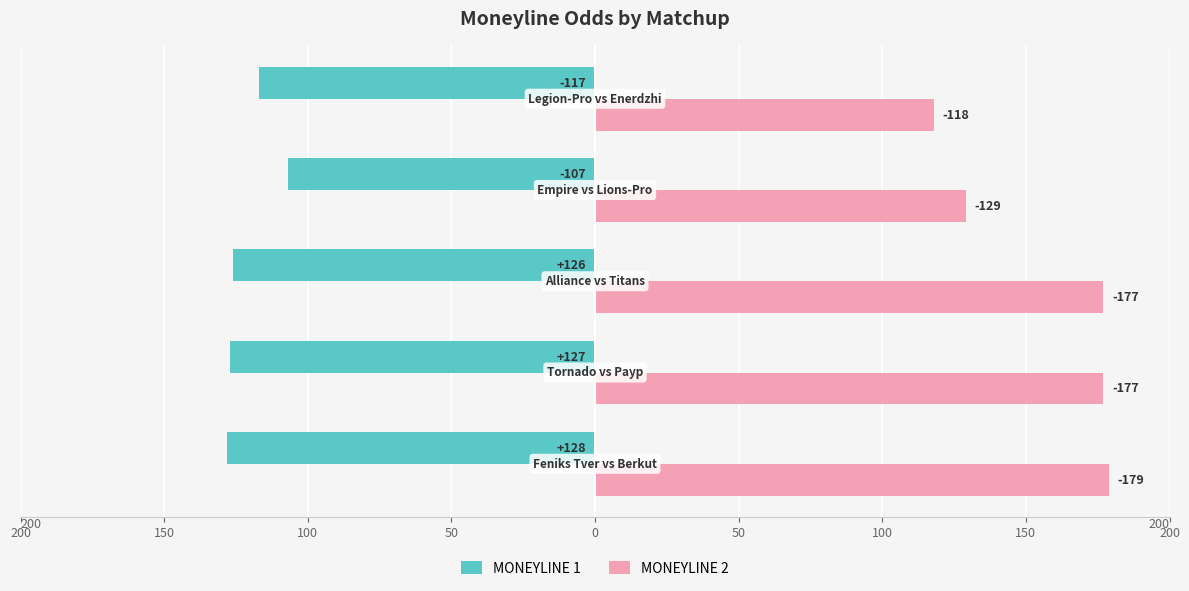

What are all the series names shown in the legend?

MONEYLINE 1, MONEYLINE 2